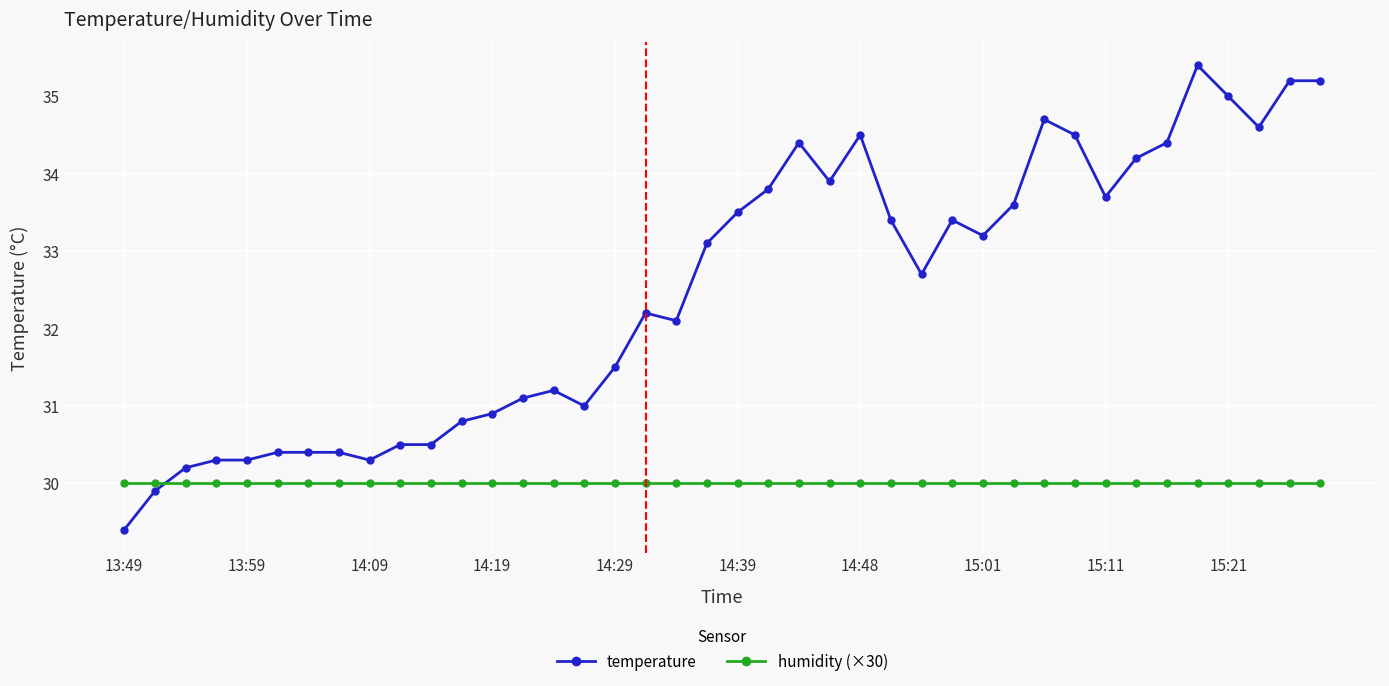

Rank the series by their average value, from lowest to highest.

humidity (×30), temperature